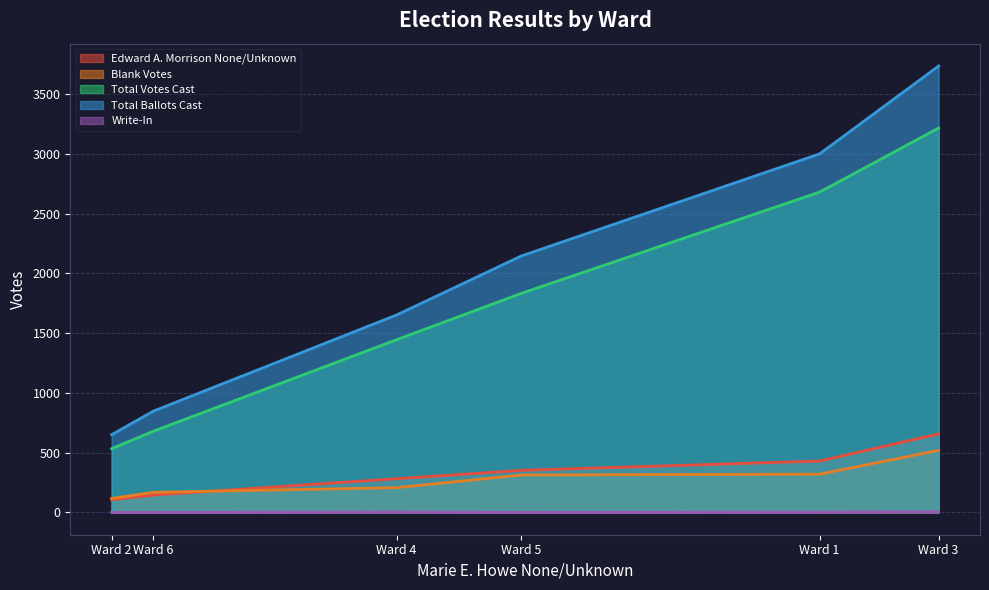

At which category is the sum across all series the highest?

Ward 3